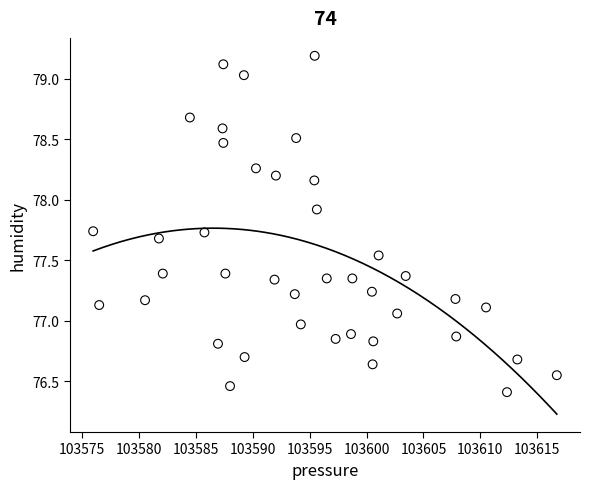

What is the range of X values (max minus min)?

40.8